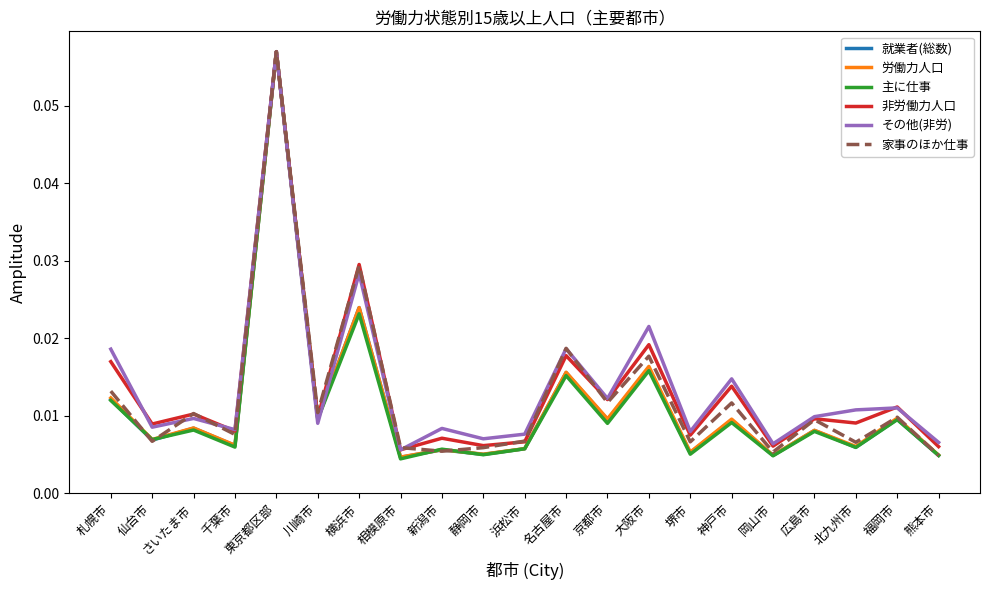

Is the value of 非労働力人口 at 岡山市 greater than the value of 労働力人口 at 神戸市?

No